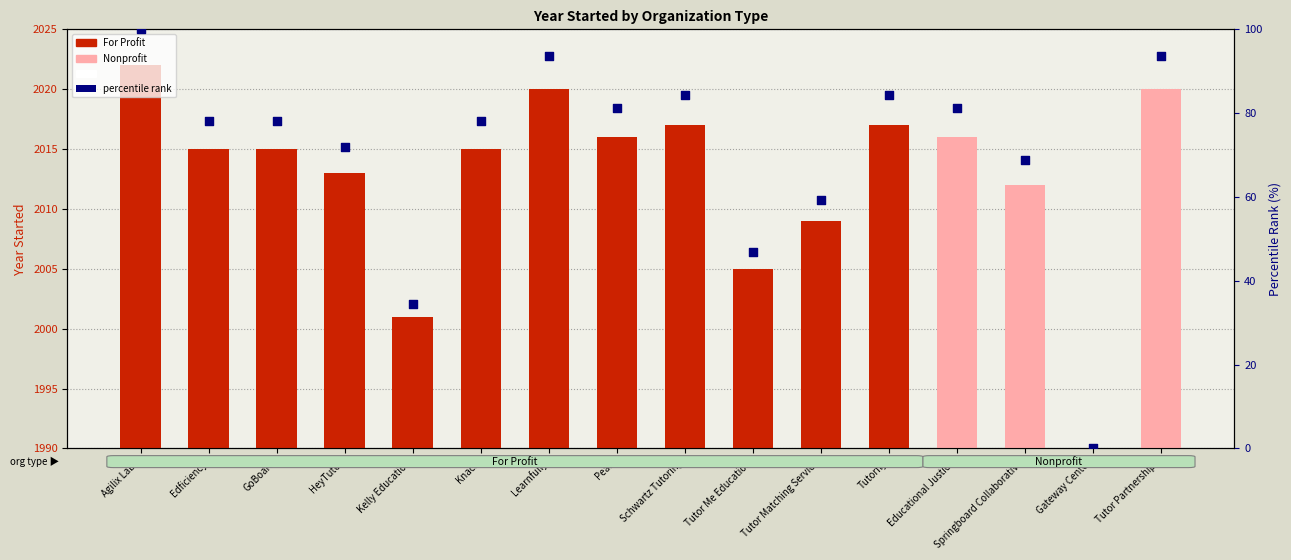

Approximately how many times larger is the value at Tutor Me Education compared to HeyTutor?

0.7